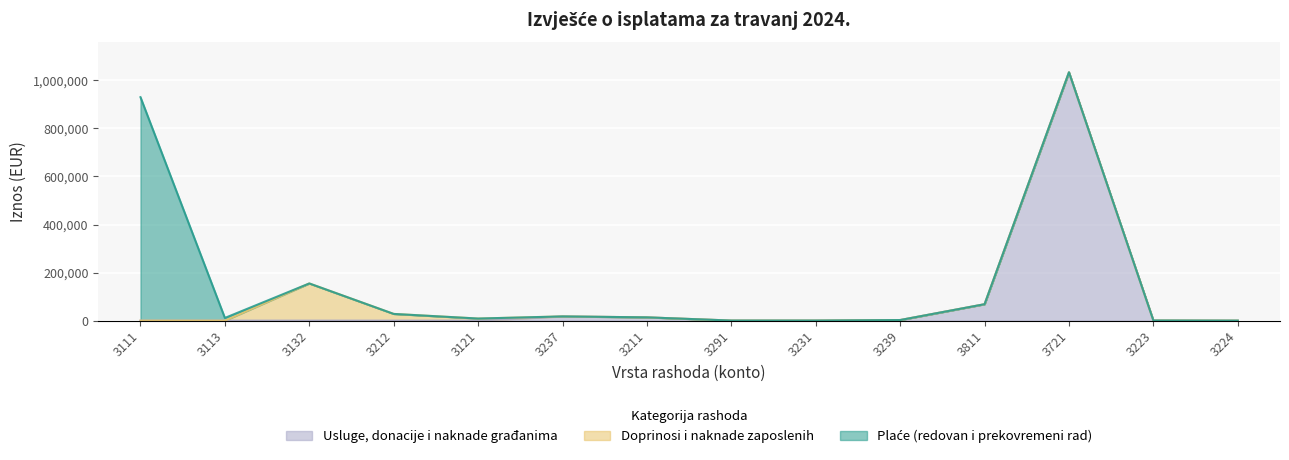

At which category is the sum across all series the highest?

3721